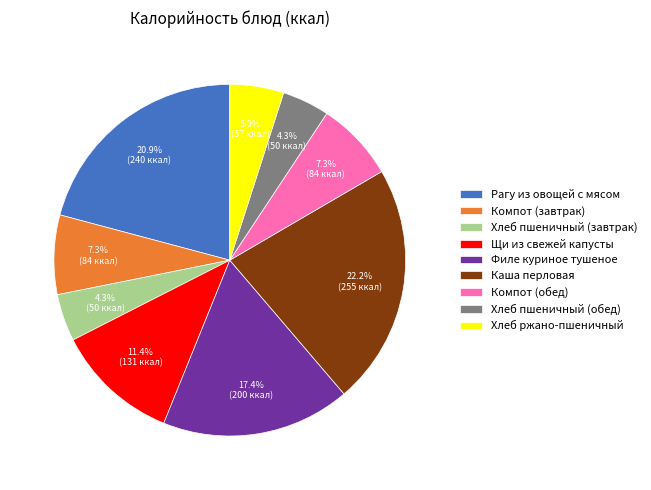

Is there a majority slice in this chart?

No